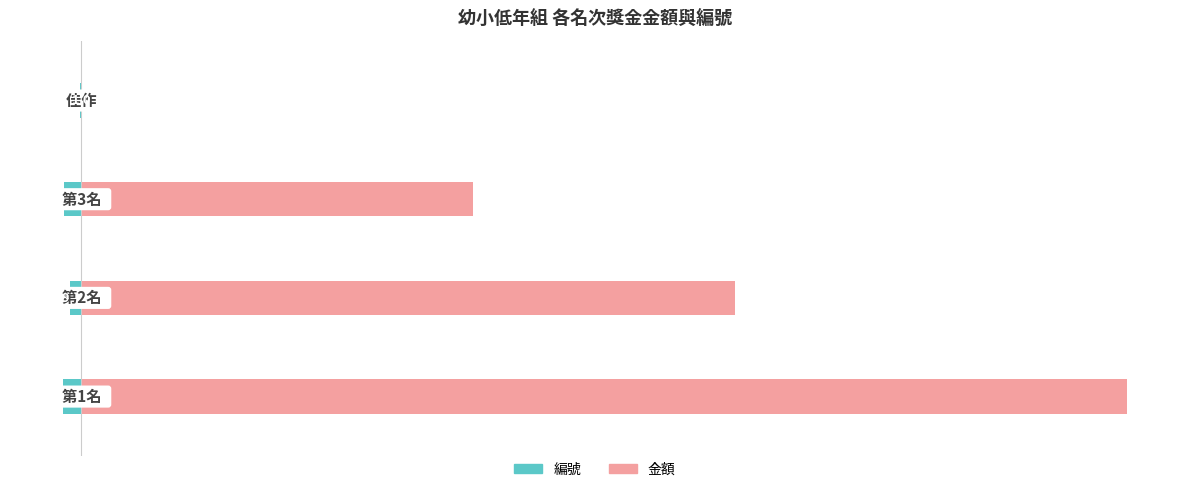

Reading right to left, list all the values displayed in this chart.

編號: -1	-13	-9	-14
金額: 0	300	500	800